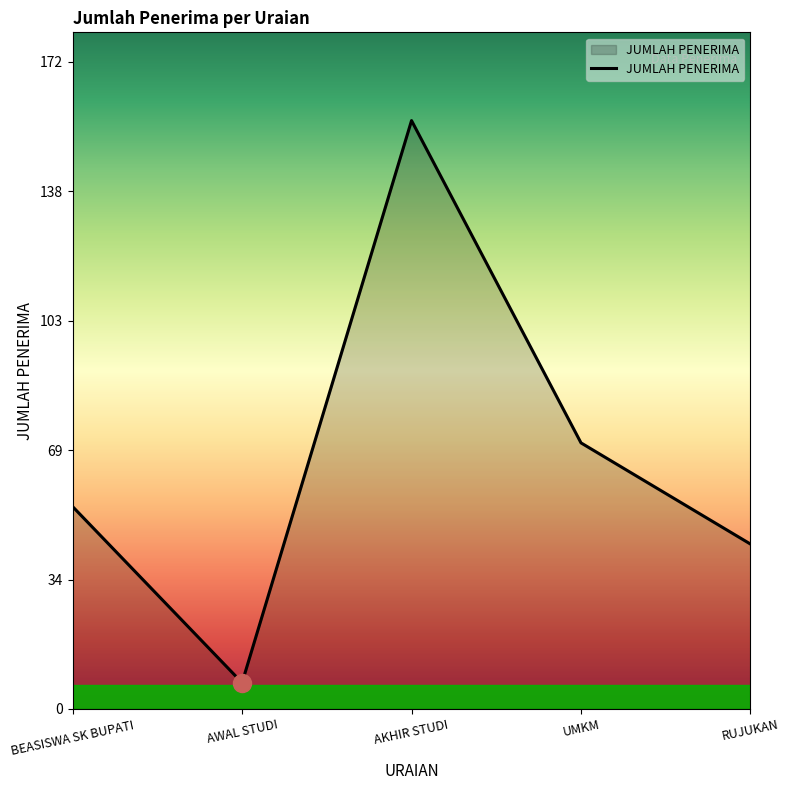

What is the sum of the values at RUJUKAN and AKHIR STUDI?

201